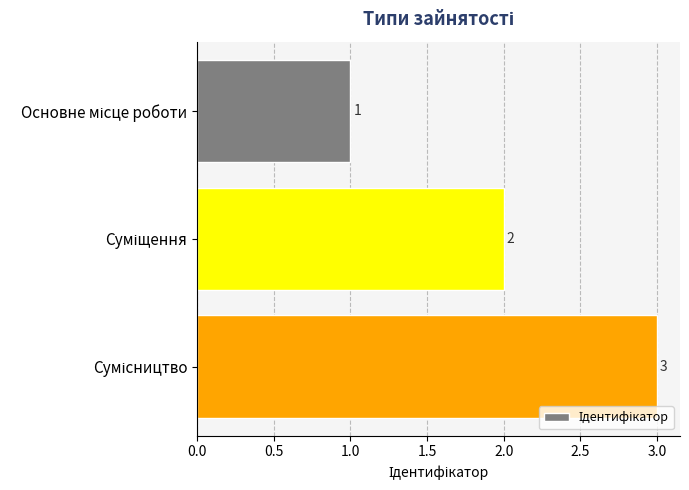

What is the maximum value shown in the chart?

3